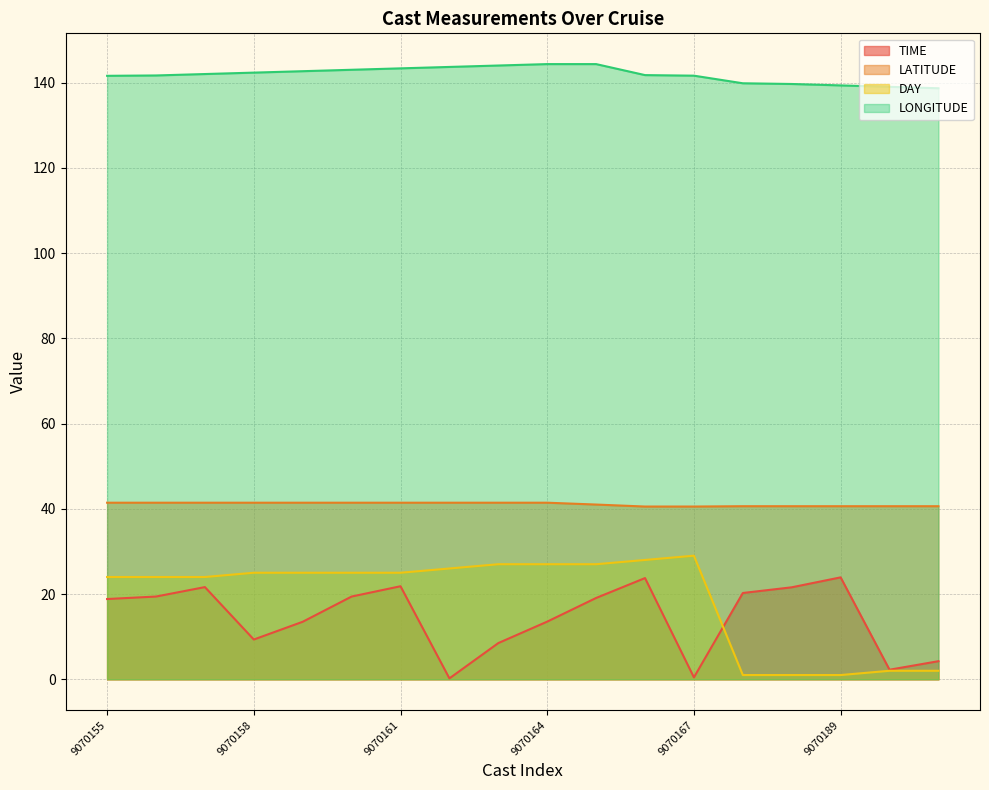

How many lines are shown in the chart?

4